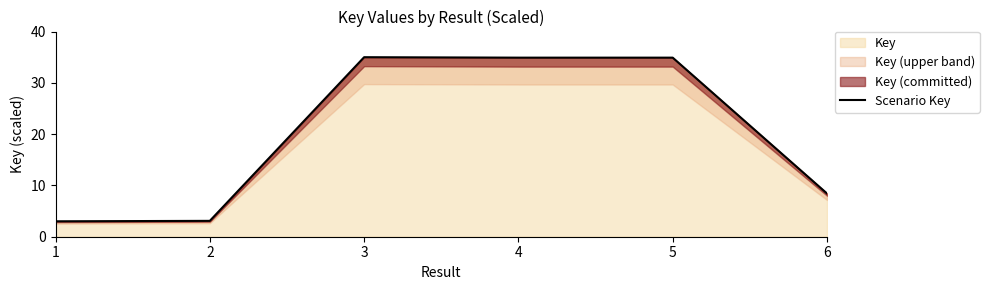

At which label does the data first exceed 34?

3